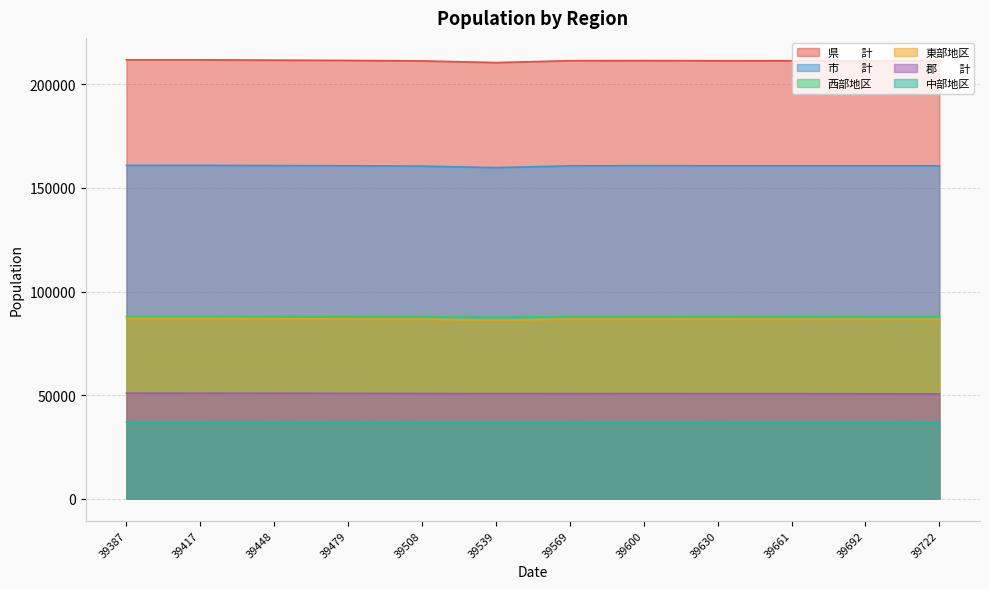

What is the maximum value shown in the chart?

211875